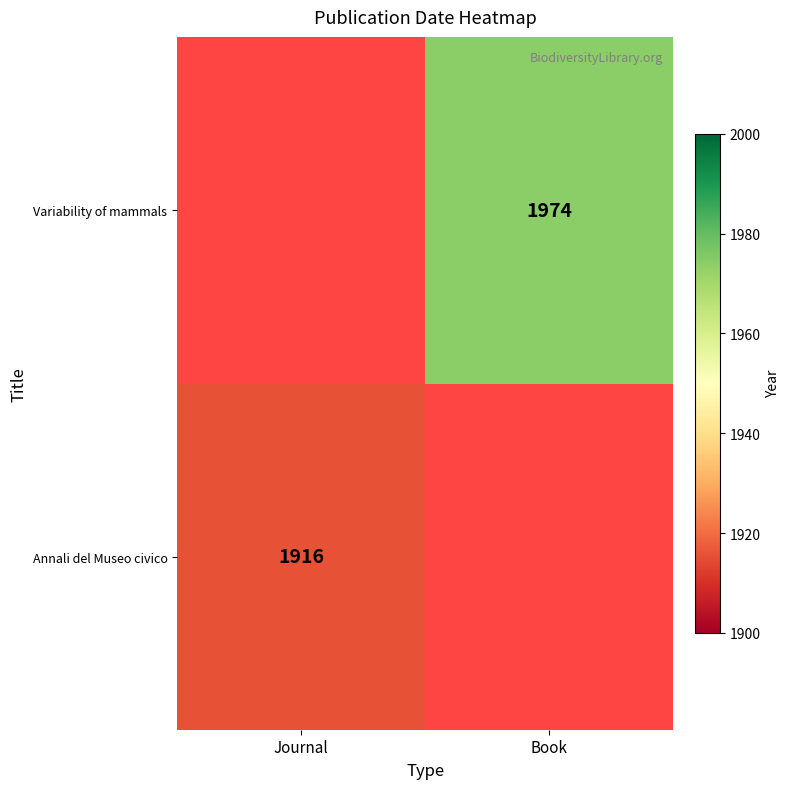

At which category does the chart reach its peak across all series?

Book